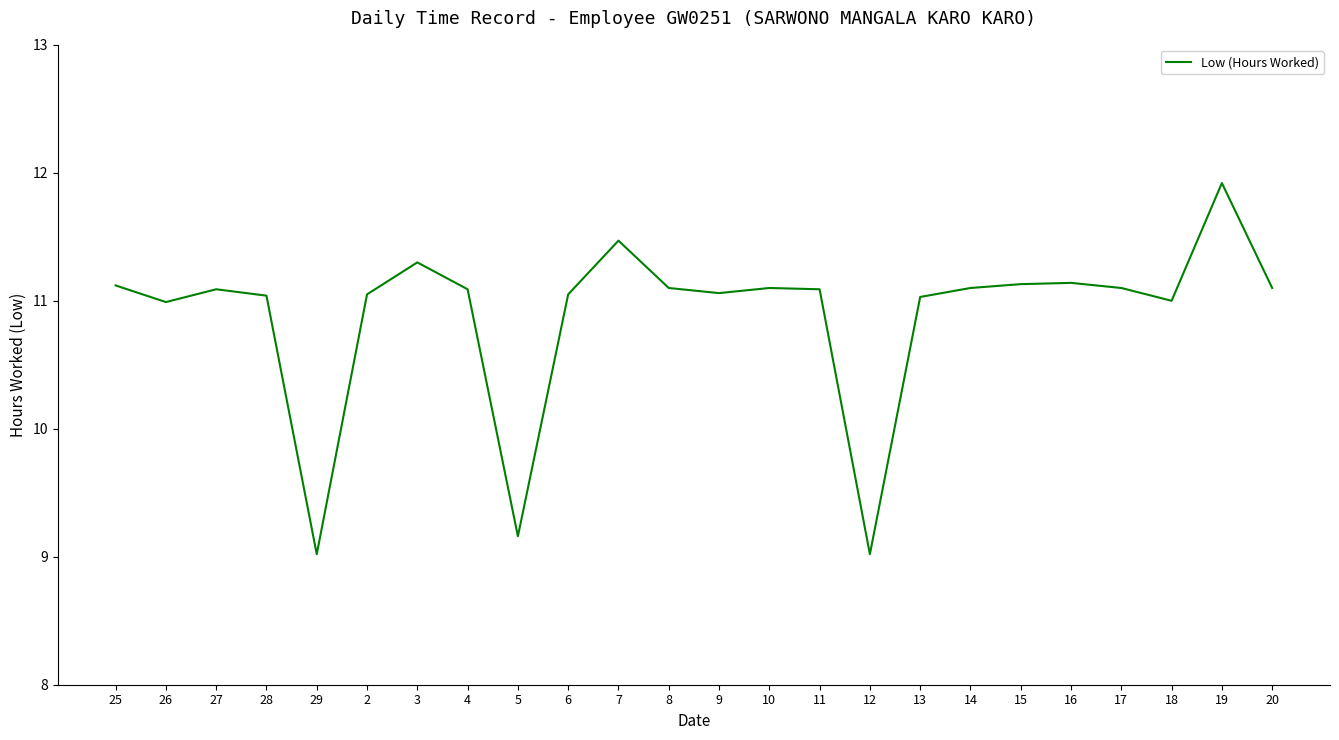

What position from the right is 14?

7